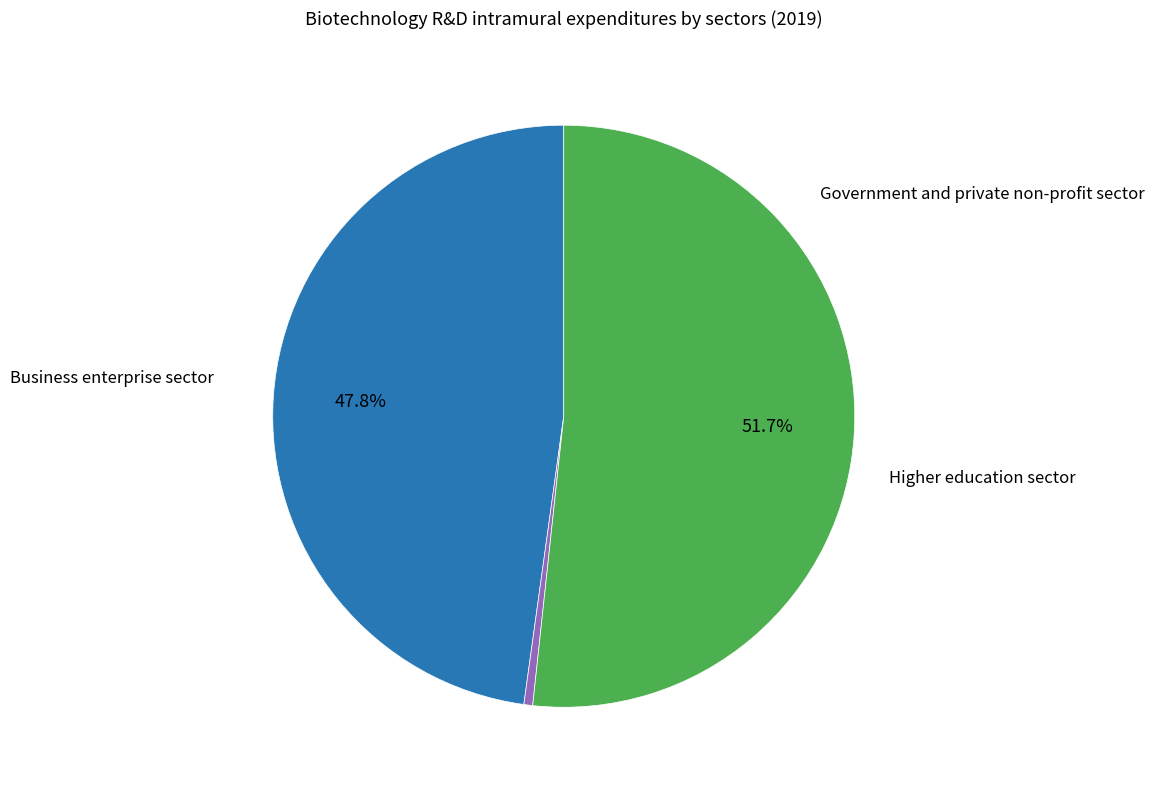

Does any single category account for the majority?

Yes